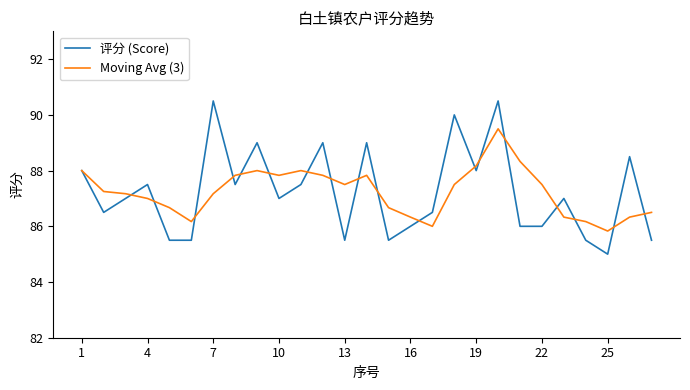

Which series has the widest spread of values?

评分 (Score)